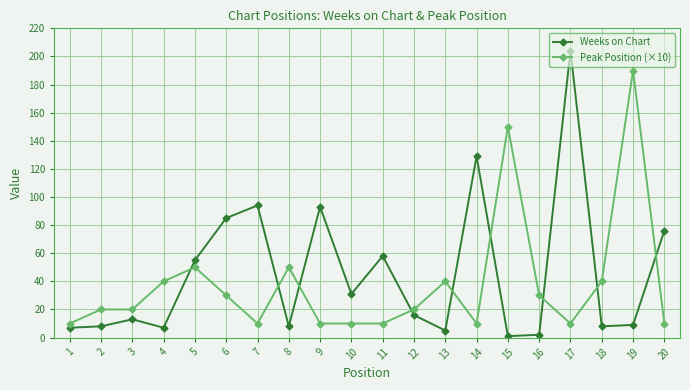

Does the chart have visible grid lines?

Yes